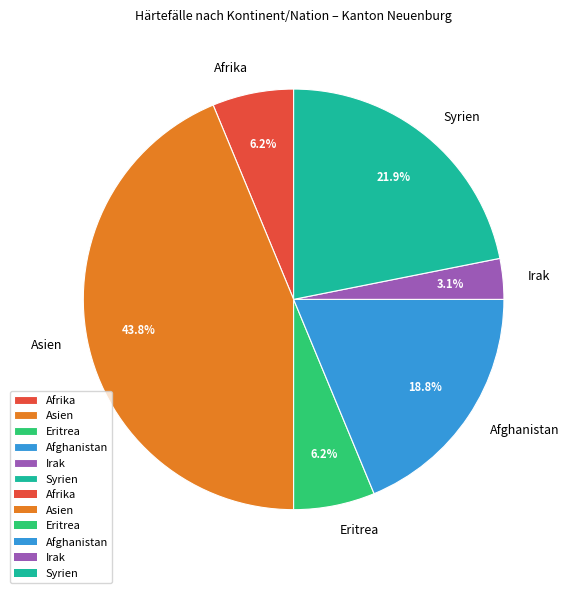

To the nearest percent, what is the average slice percentage?

17%